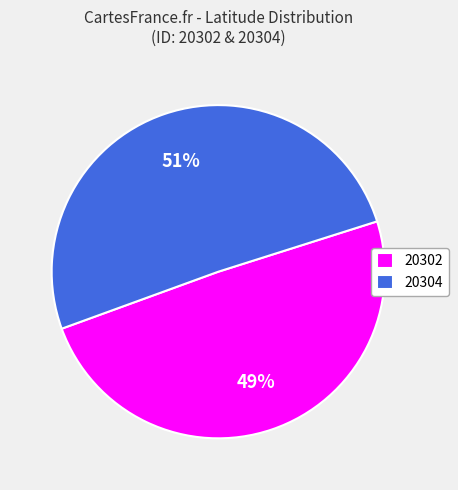

Does 20302 account for over 50% of the chart?

No